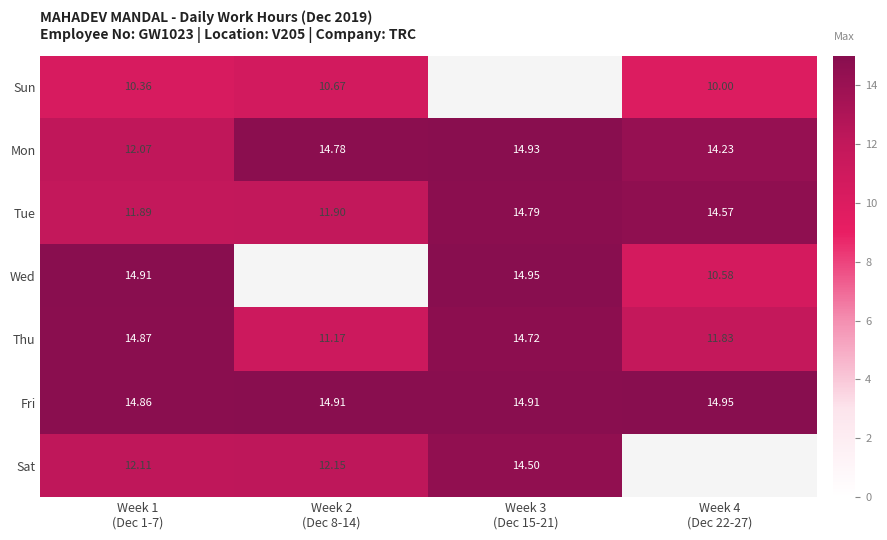

Is it true that Wed equals 17.8 at Week 4 (Dec 22-27)?

False